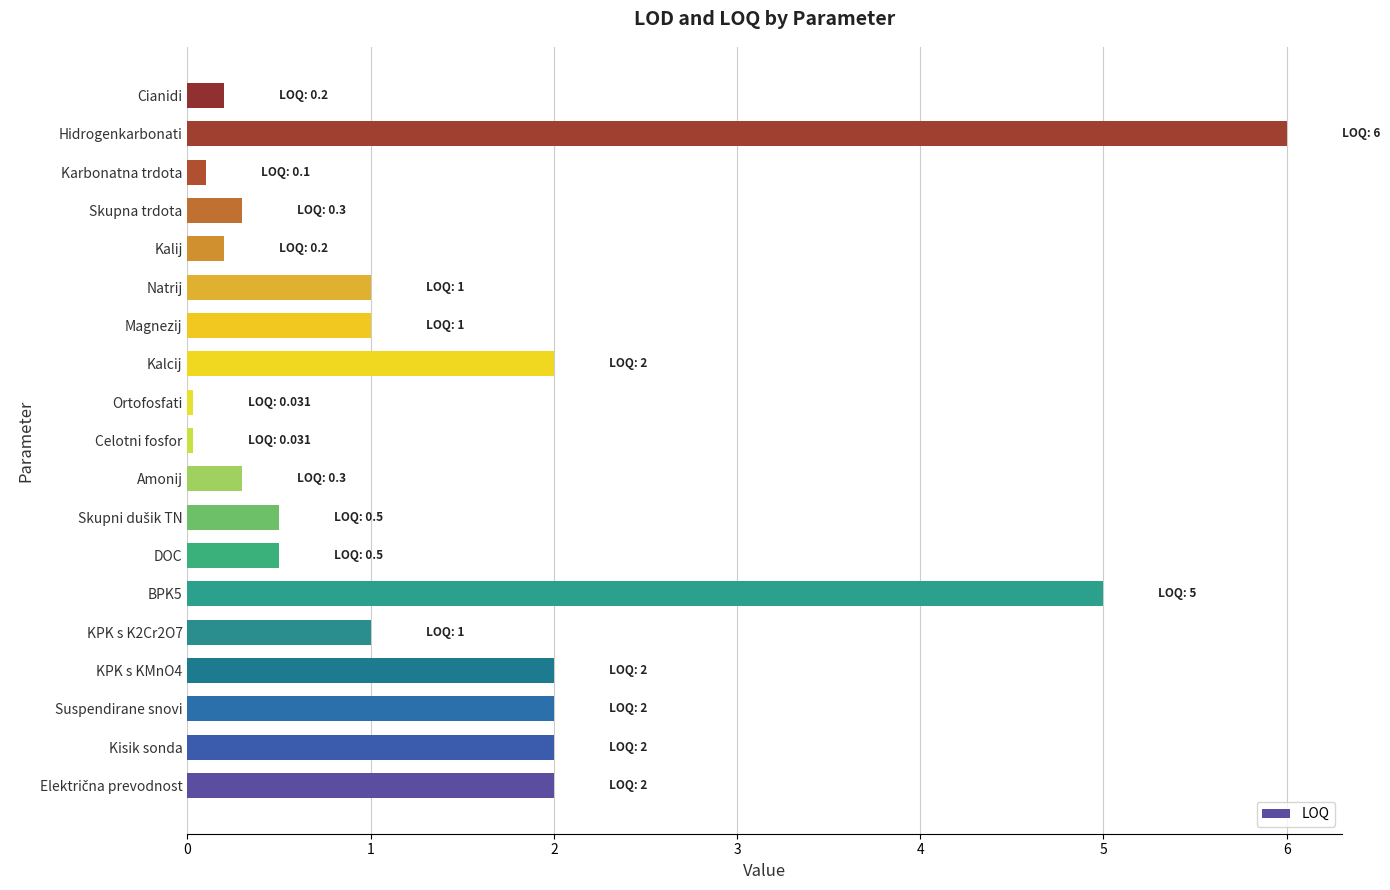

What is the difference between the second highest and second lowest values?

5.0